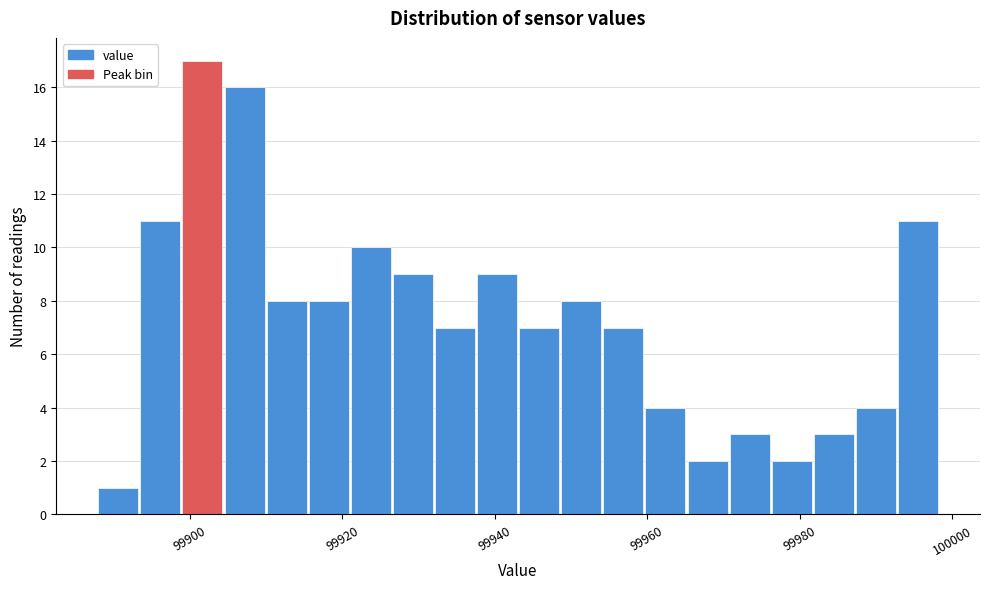

Read against the x-axis, roughly where is the centre of the tallest bar?

99902